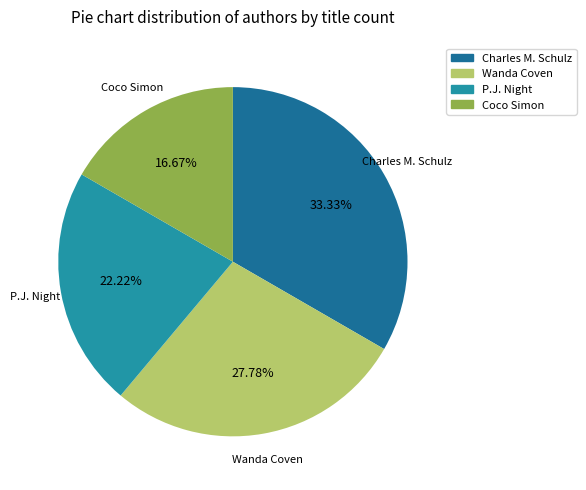

What percentage is NOT represented by Wanda Coven?

72.2%